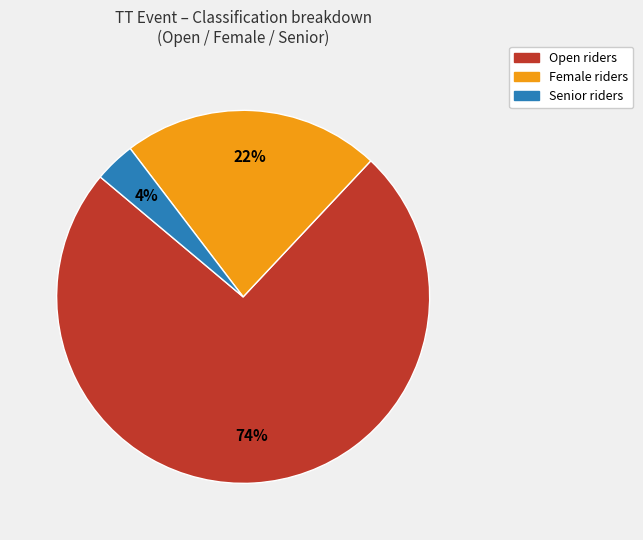

To the nearest percent, what is the difference between the Female and Open slice percentages?

52%